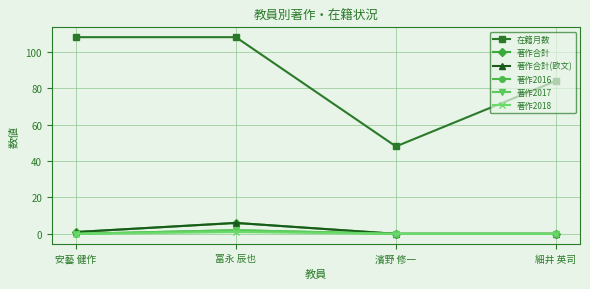

The value of 著作合計 at 濱野 修一 is -3. True or false?

False